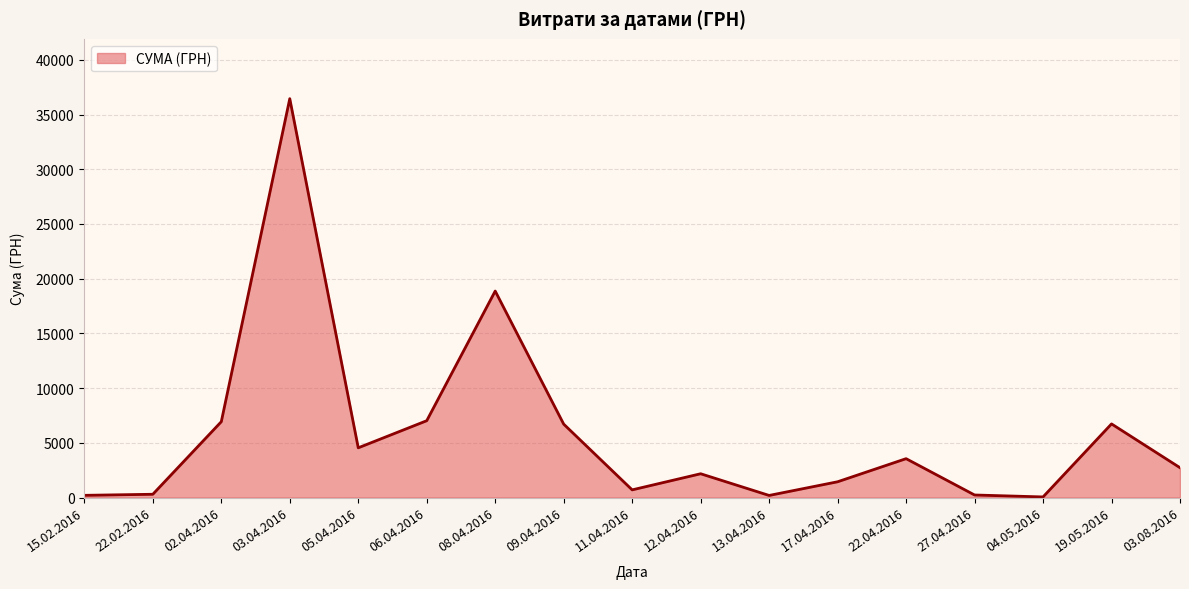

At which category does the chart reach its peak across all series?

03.04.2016